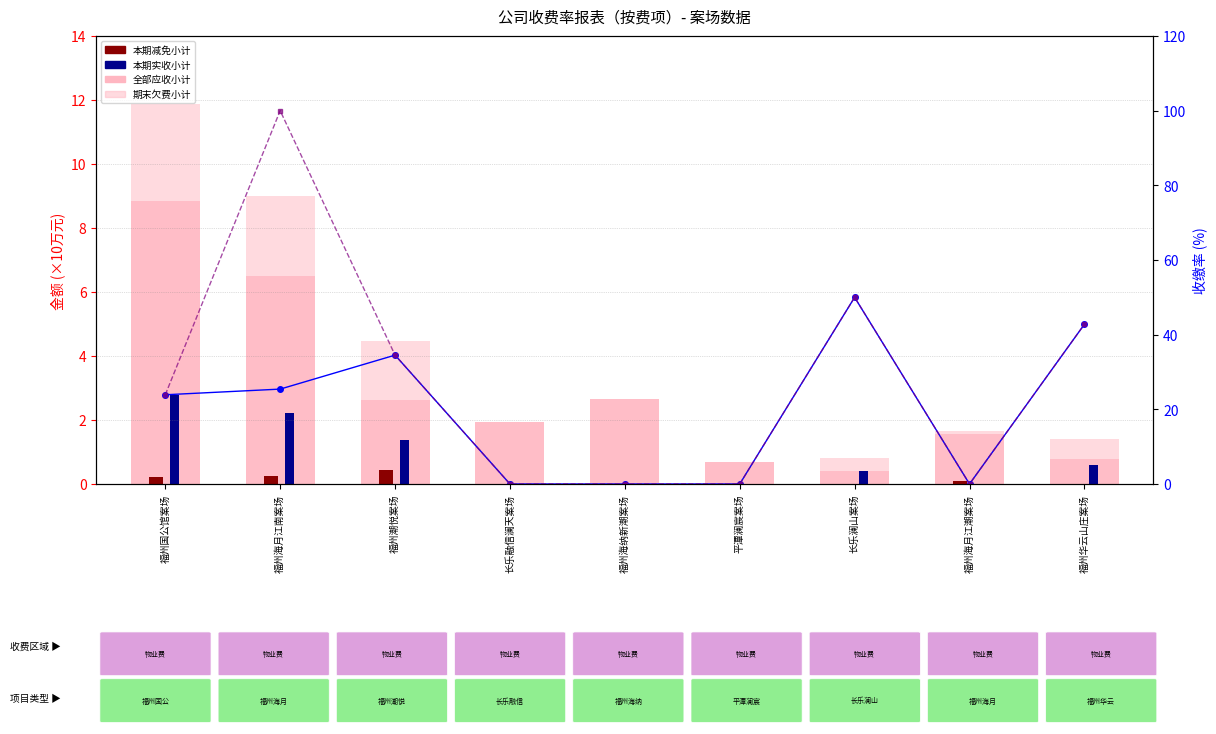

What is the label of the 7th bar from the right?

福州潮悦案场